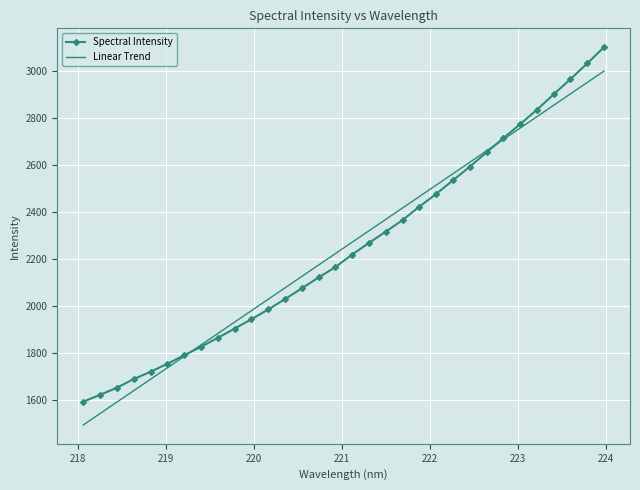

Reading left to right, extract all data points from this chart.

Spectral Intensity: 1591.3	1620.7	1650.7	1687.6	1718.7	1752.9	1789.0	1824.9	1863.2	1902.3	1942.3	1983.8	2028.2	2073.9	2120.2	2164.3	2217.9	2267.3	2315.4	2364.5	2421.8	2475.7	2533.8	2591.5	2652.7	2713.1	2772.7	2833.9	2899.6	2964.8	3031.2	3100.5
Linear Trend: 1492.3	1541.0	1589.7	1638.3	1687.0	1735.6	1784.2	1832.9	1881.5	1930.1	1978.8	2027.4	2076.0	2124.6	2173.2	2221.8	2270.4	2319.0	2367.6	2416.2	2464.8	2513.4	2561.9	2610.5	2659.1	2707.6	2756.2	2804.7	2853.3	2901.8	2950.4	2998.9